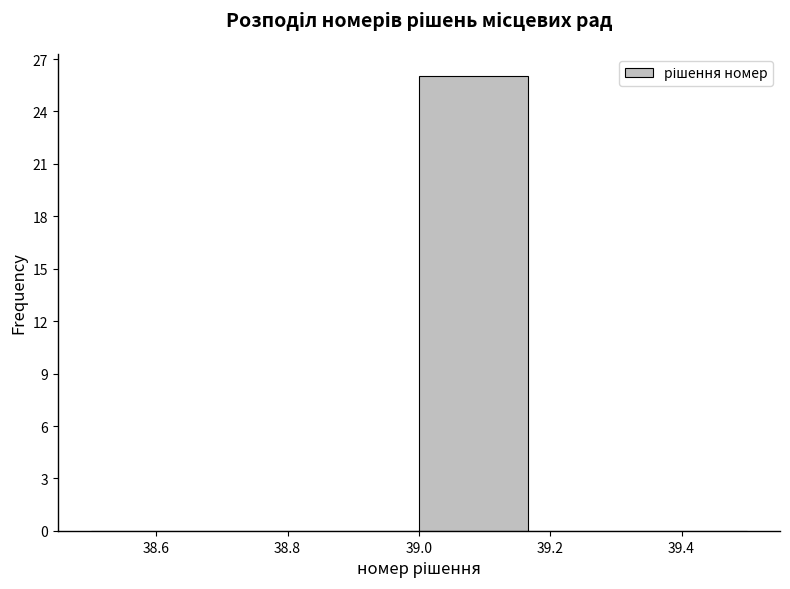

Over which range of the x-axis is the bar tallest?

39.00 to 39.16